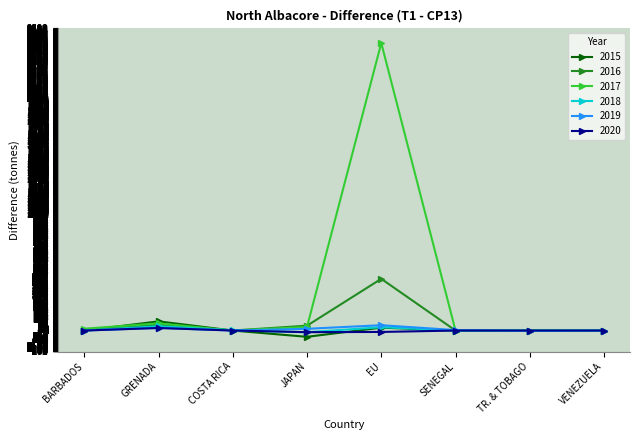

Where is the first local maximum for 2017?

GRENADA